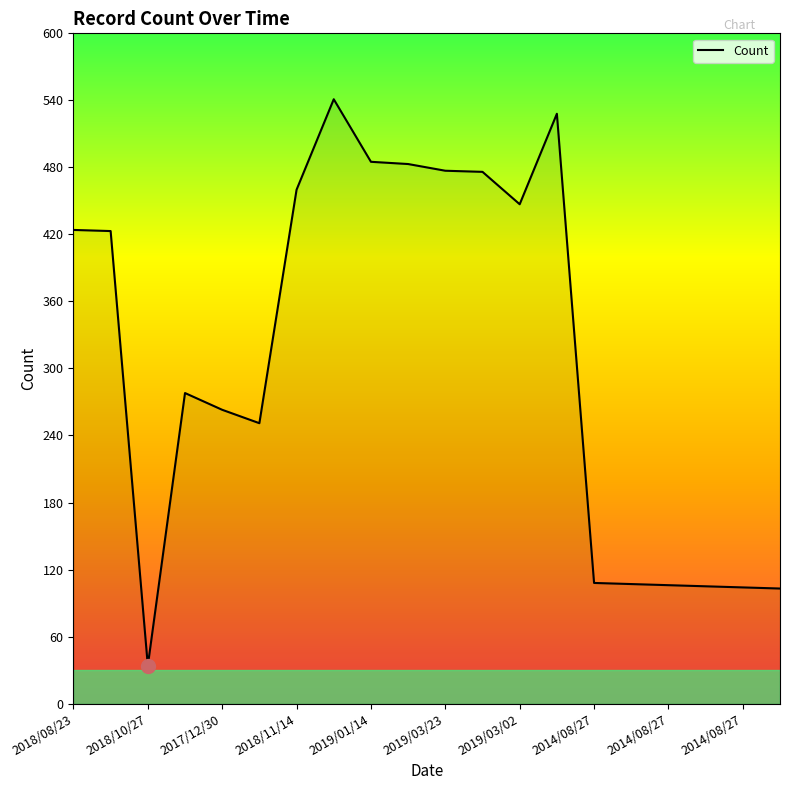

What is the maximum value shown in the chart?

541